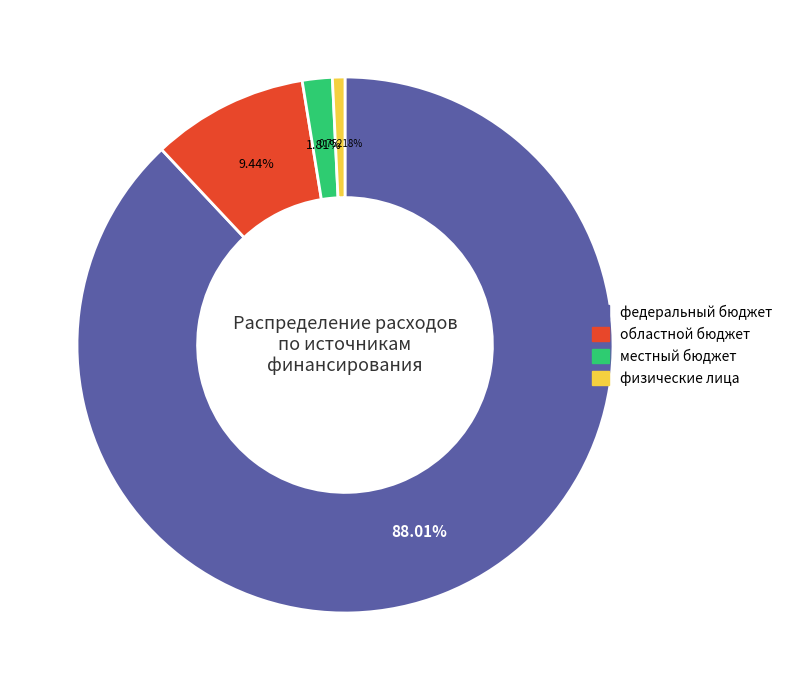

Which category accounts for the majority?

федеральный бюджет